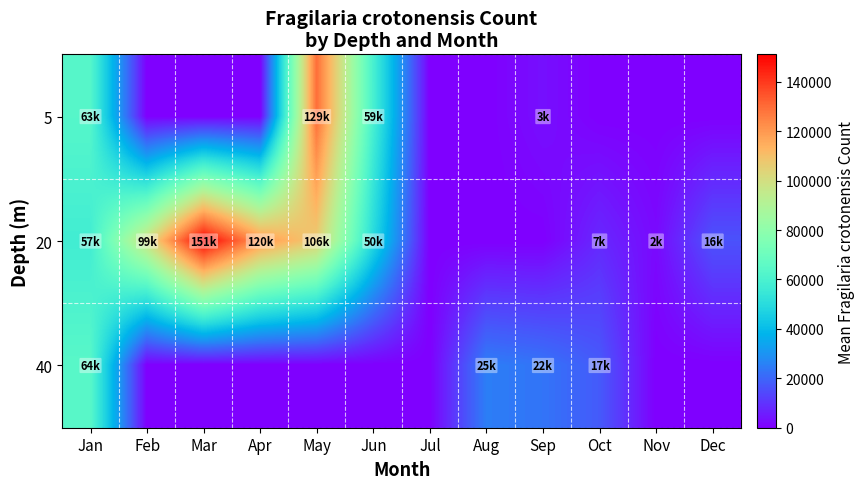

Reading left to right, transcribe all the data shown in this chart.

5: Jan=63250.0	Feb=0.0	Mar=0.0	Apr=0.0	May=129500.0	Jun=59500.0	Jul=0.0	Aug=0.0	Sep=3199.7	Oct=0.0	Nov=0.0	Dec=0.0
20: Jan=57375.0	Feb=99625.0	Mar=151125.0	Apr=120187.5	May=106500.0	Jun=50000.0	Jul=0.0	Aug=0.0	Sep=0.0	Oct=7885.8	Nov=2041.7	Dec=16062.5
40: Jan=64250.0	Feb=0.0	Mar=0.0	Apr=0.0	May=0.0	Jun=0.0	Jul=0.0	Aug=25000.0	Sep=22982.0	Oct=17600.0	Nov=0.0	Dec=0.0